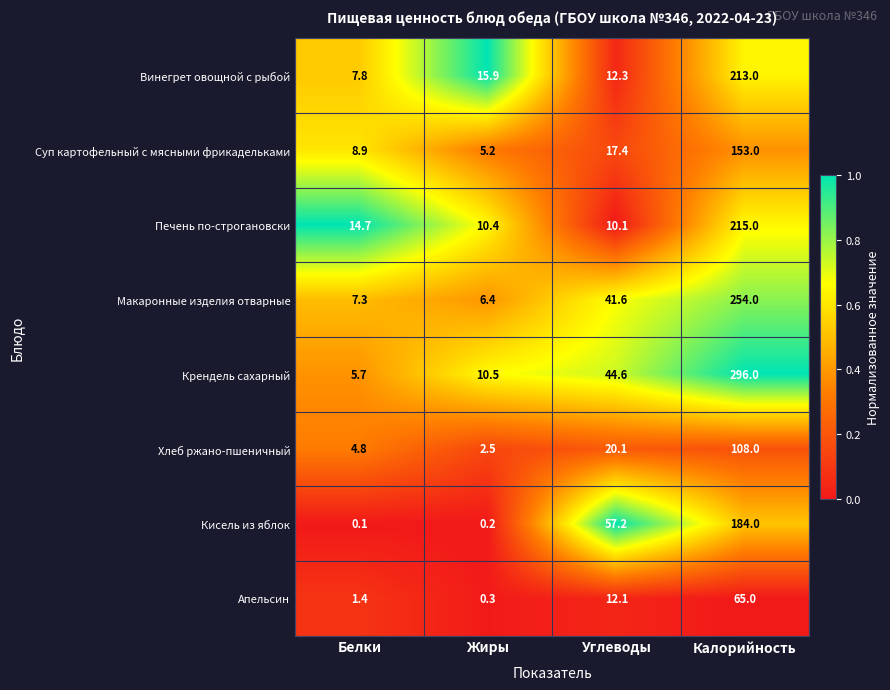

Is it true that Винегрет овощной с рыбой equals 7.8 at Белки?

True